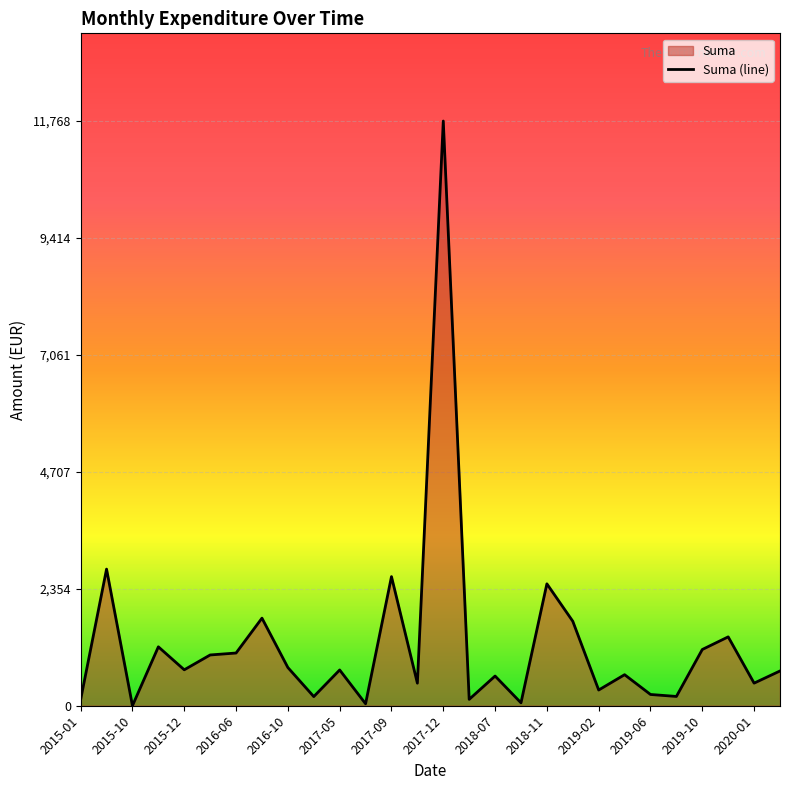

At which category does the chart reach its peak across all series?

2017-12